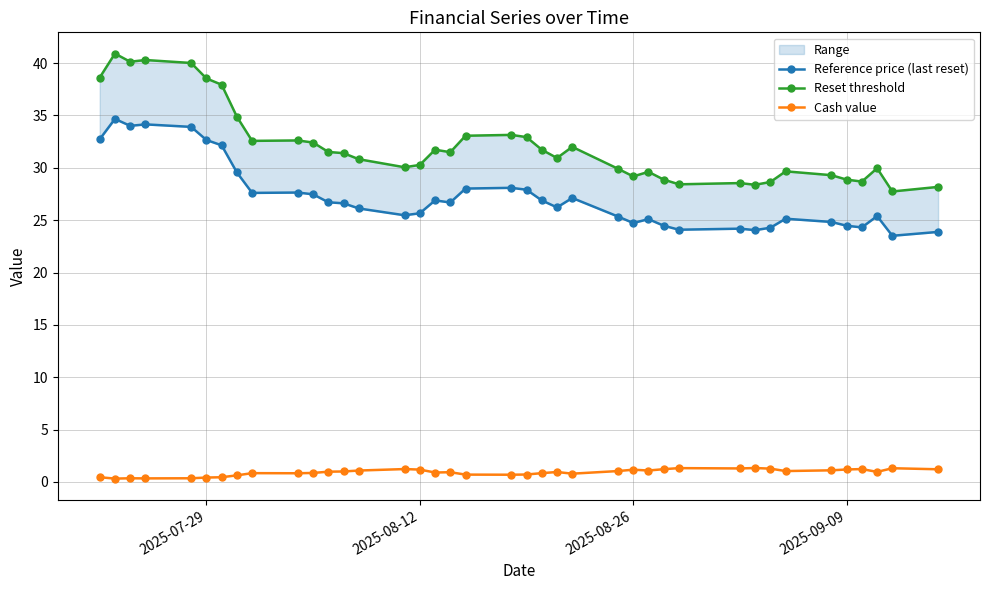

True or false: Cash value has more than 2 points higher than both neighbors.

True